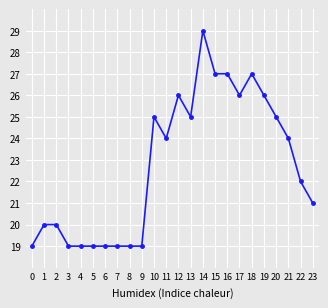

What is the difference between the maximum and minimum values?

10